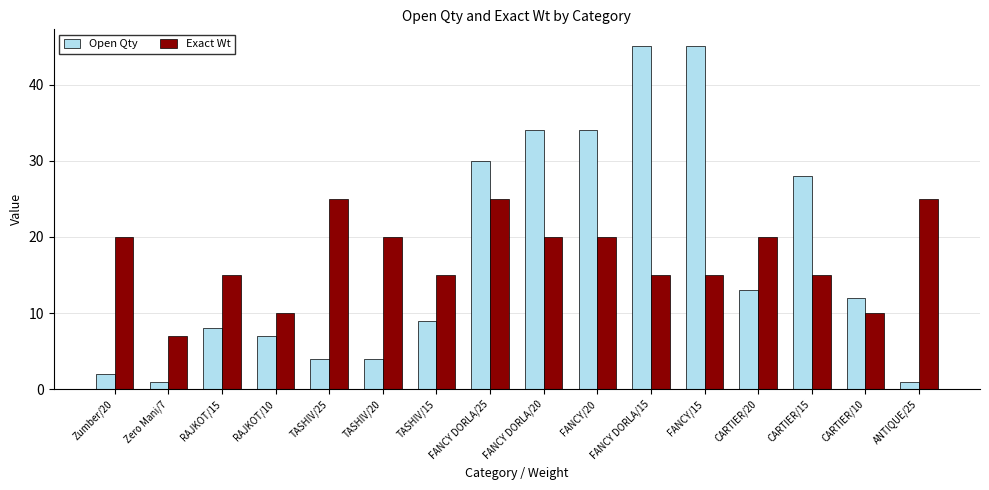

Reading left to right, what are all the values shown in this chart?

Open Qty: Zumber/20=2	Zero Mani/7=1	RAJKOT/15=8	RAJKOT/10=7	TASHIV/25=4	TASHIV/20=4	TASHIV/15=9	FANCY DORLA/25=30	FANCY DORLA/20=34	FANCY/20=34	FANCY DORLA/15=45	FANCY/15=45	CARTIER/20=13	CARTIER/15=28	CARTIER/10=12	ANTIQUE/25=1
Exact Wt: Zumber/20=20	Zero Mani/7=7	RAJKOT/15=15	RAJKOT/10=10	TASHIV/25=25	TASHIV/20=20	TASHIV/15=15	FANCY DORLA/25=25	FANCY DORLA/20=20	FANCY/20=20	FANCY DORLA/15=15	FANCY/15=15	CARTIER/20=20	CARTIER/15=15	CARTIER/10=10	ANTIQUE/25=25